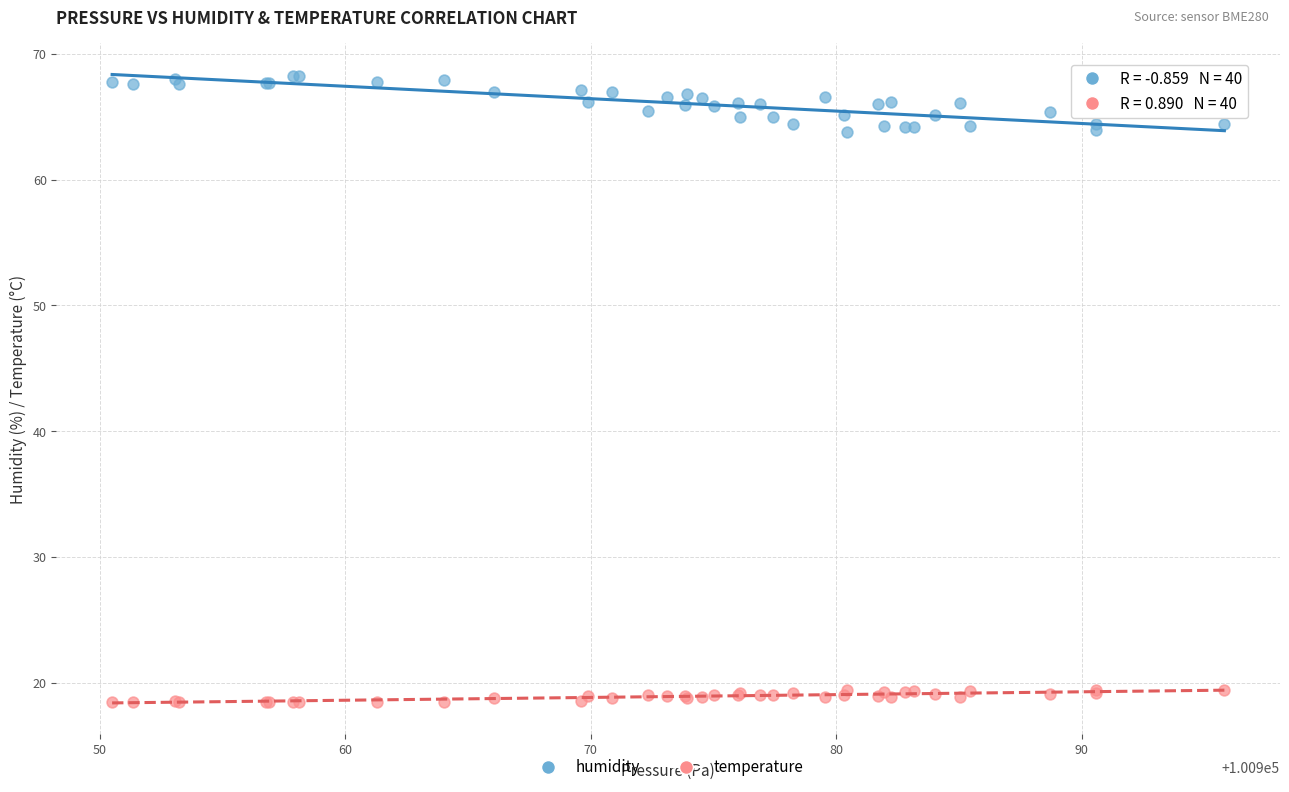

Which series contains the highest Y value?

humidity